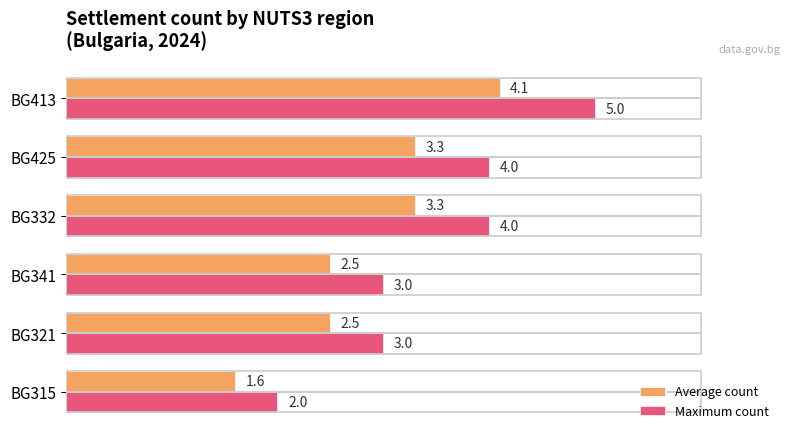

The Average count series shows 1.9 at BG413. True or false?

False